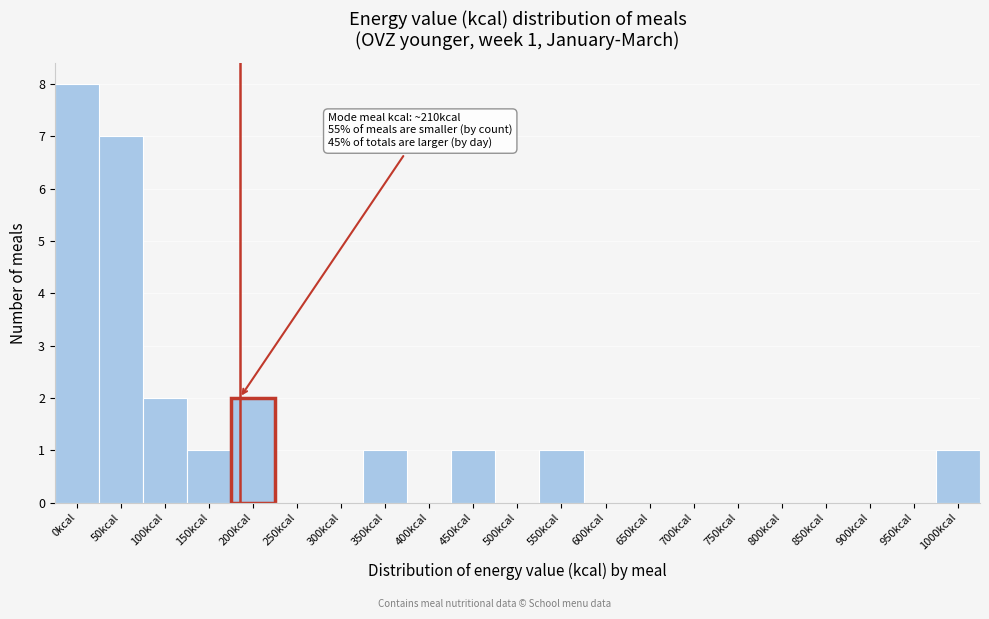

Reading left to right, transcribe all the data shown in this chart.

0kcal=8	50kcal=7	100kcal=2	150kcal=1	200kcal=2	250kcal=0	300kcal=0	350kcal=1	400kcal=0	450kcal=1	500kcal=0	550kcal=1	600kcal=0	650kcal=0	700kcal=0	750kcal=0	800kcal=0	850kcal=0	900kcal=0	950kcal=0	1000kcal=1